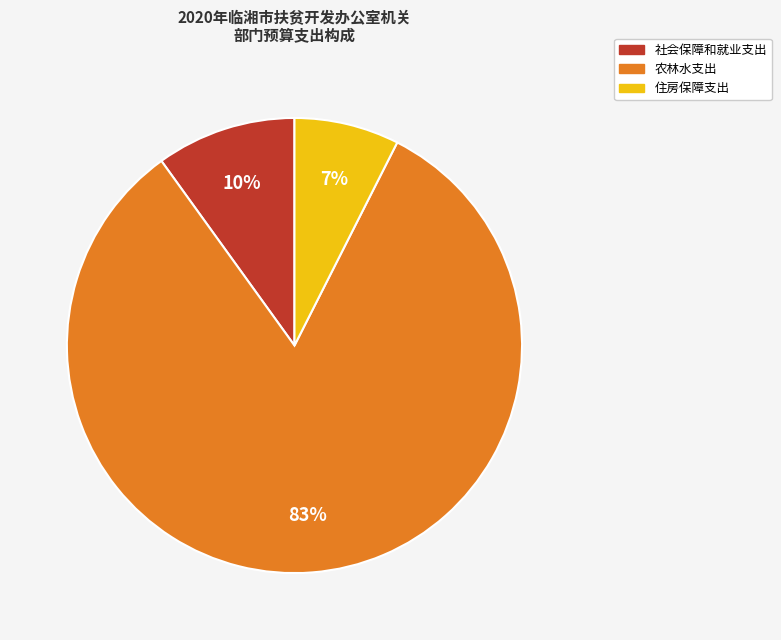

Does any single category account for the majority?

Yes